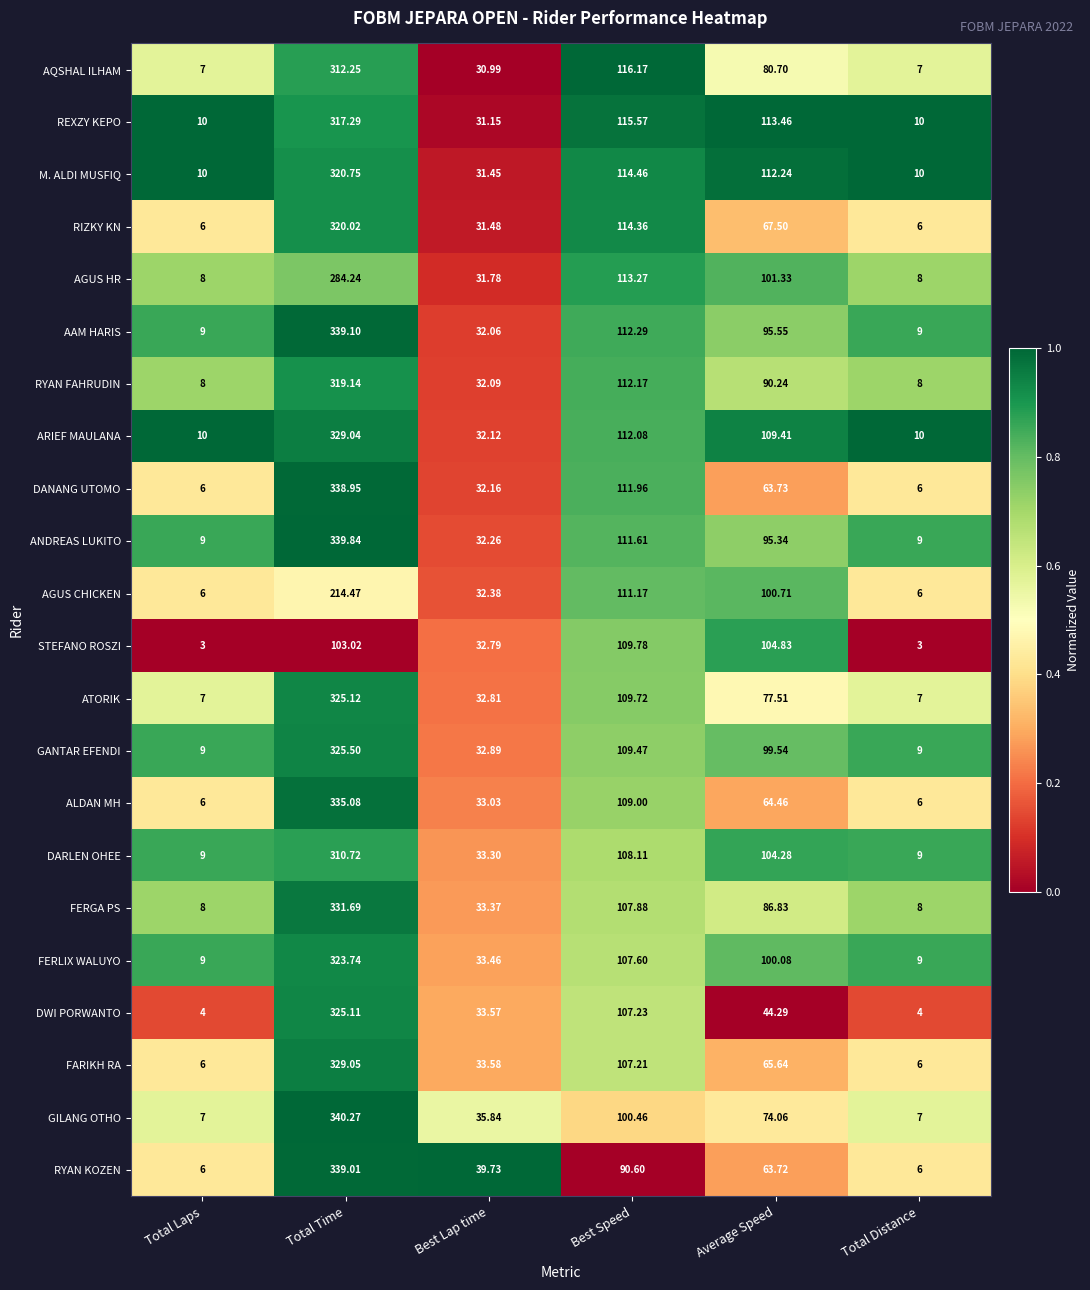

Which series has the widest spread of values?

GILANG OTHO